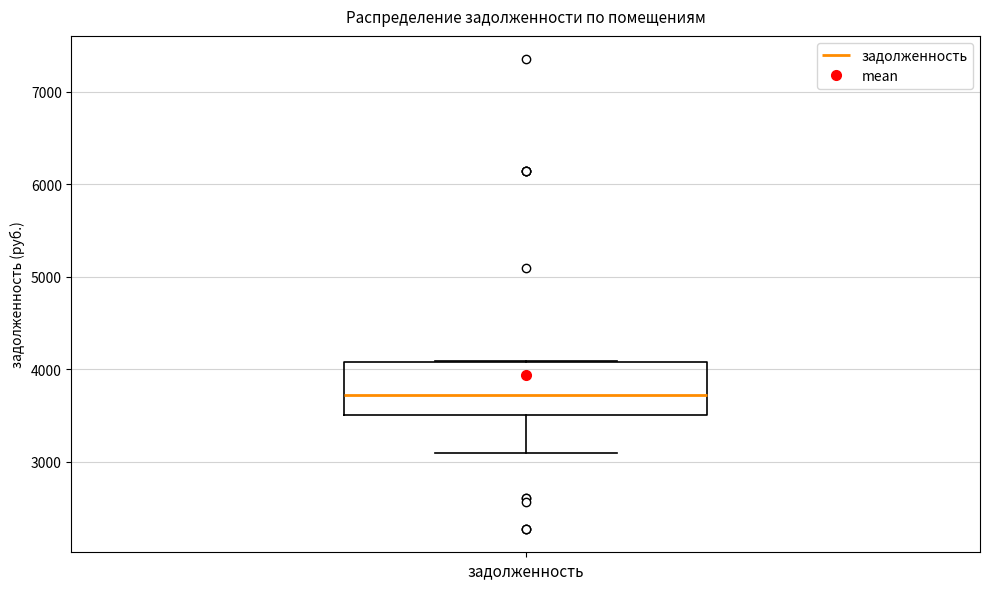

Where does the median line of the box for задолженность sit on the y-axis? The values are not printed on the chart, so give them approximately, as read against the axis.

3700